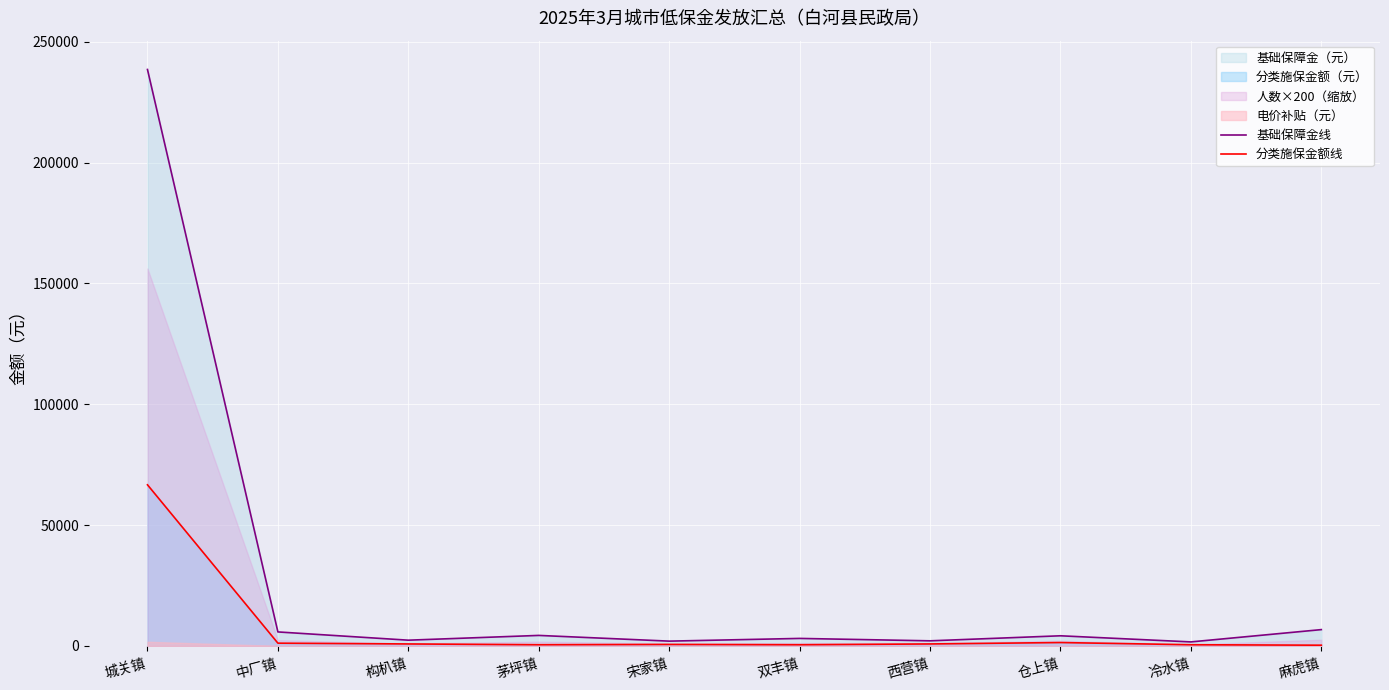

What is the maximum value for 基础保障金线?

238556